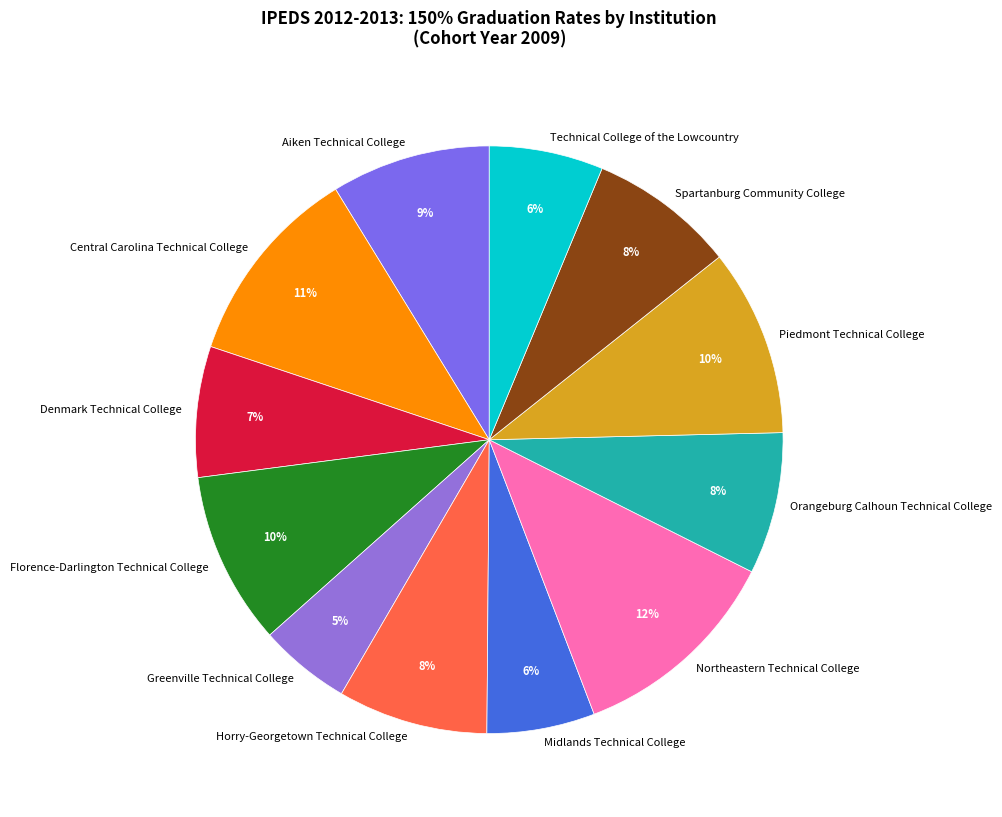

Is there a majority slice in this chart?

No